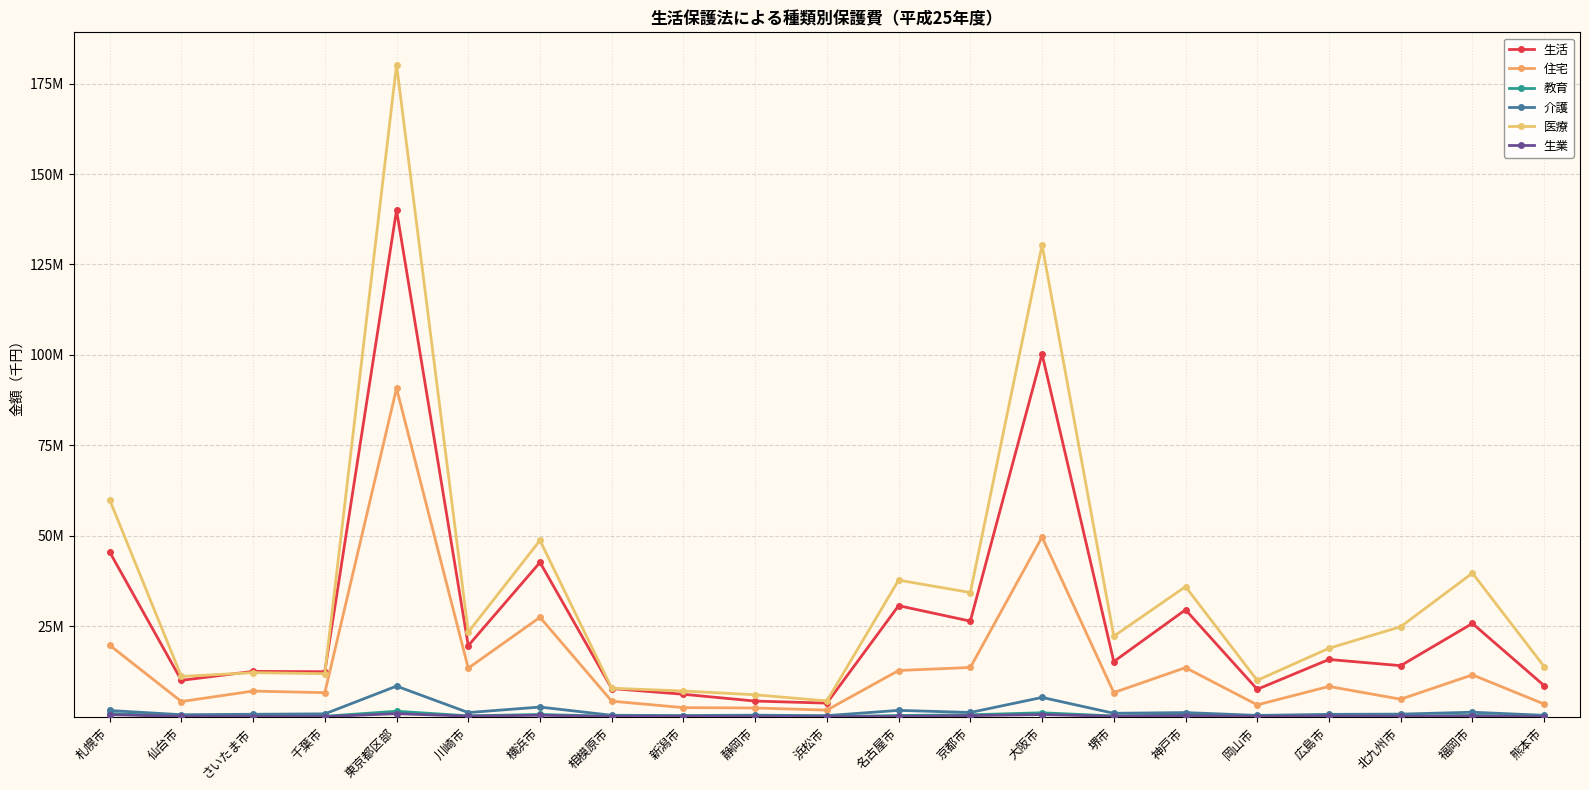

What is the average value of the 住宅 series?

14722160